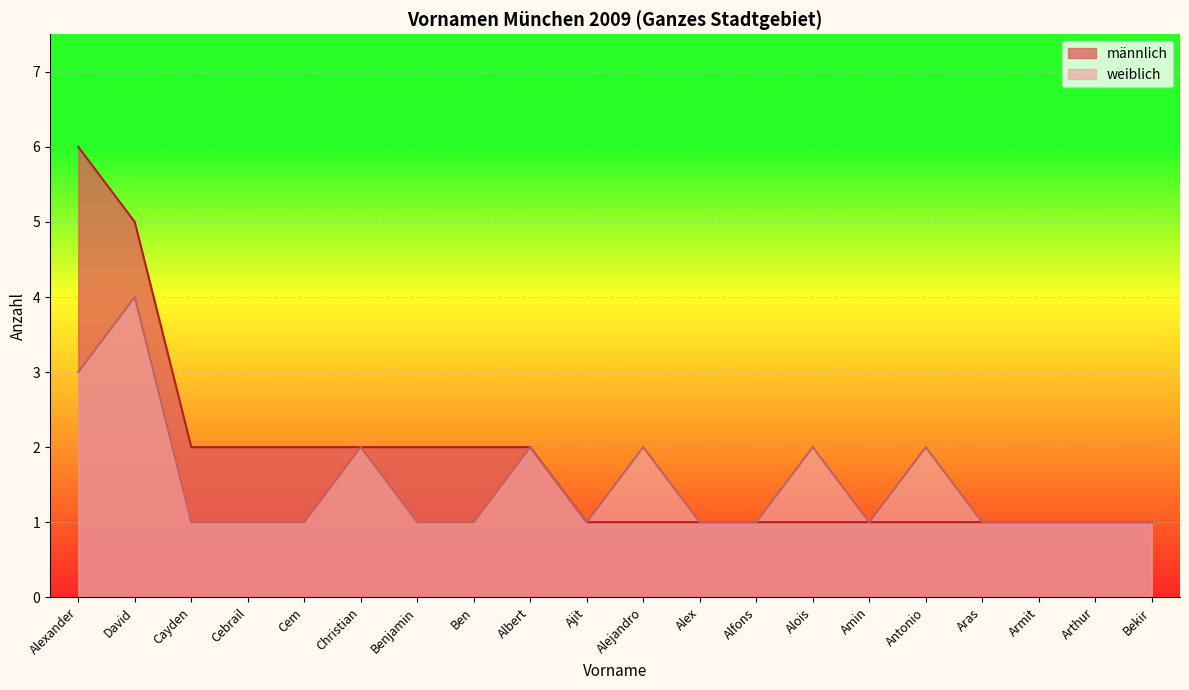

True or false: männlich and weiblich cross at least once.

True